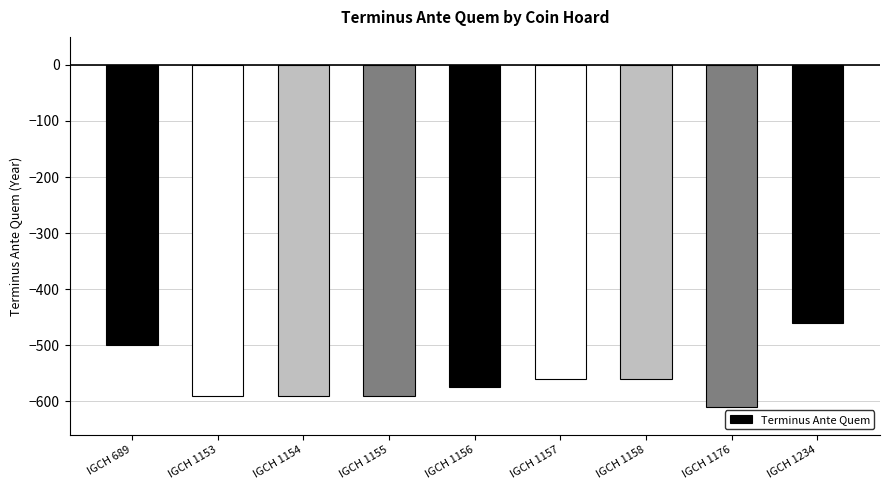

Between IGCH 689 and IGCH 1153, which is larger?

IGCH 689